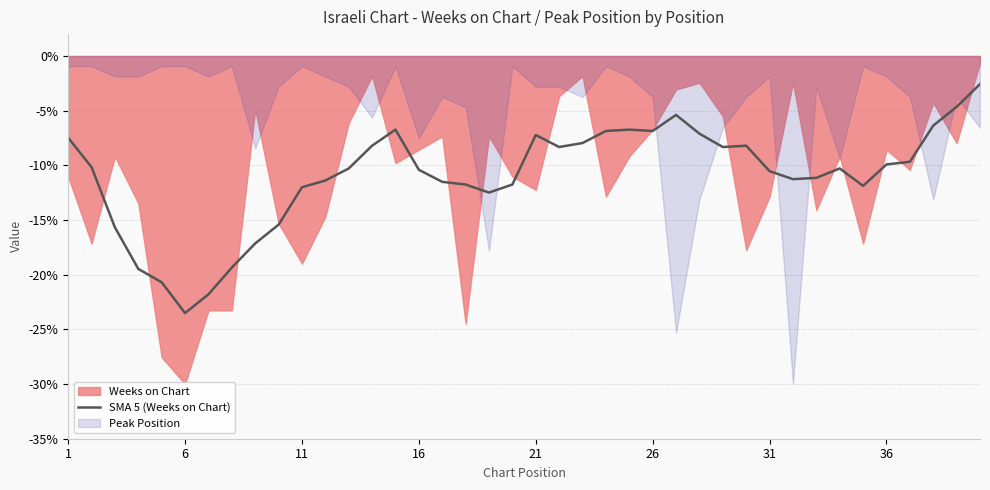

What is the highest value of the SMA 5 (Weeks on Chart) series?

-2.6